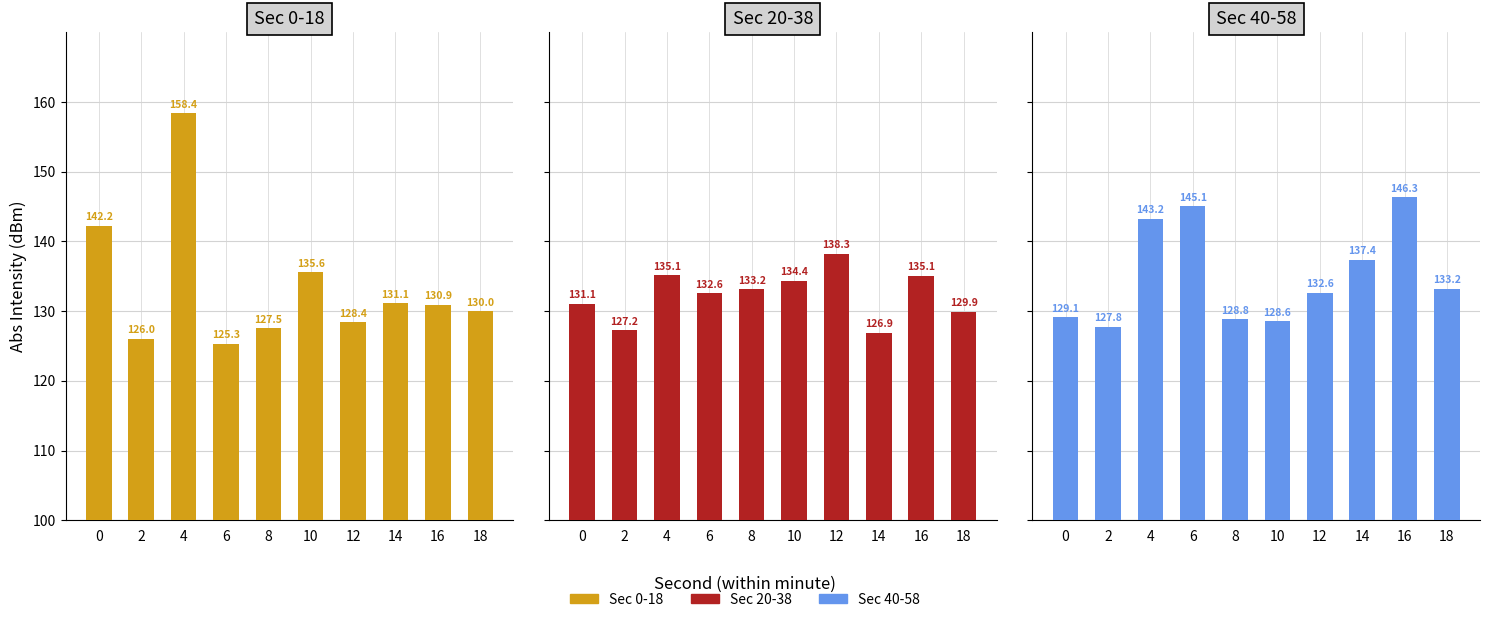

Reading left to right, list all the values displayed in this chart.

Sec 0-18: 0=142.2	2=126.0	4=158.4	6=125.3	8=127.5	10=135.6	12=128.4	14=131.1	16=130.9	18=130.0
Sec 20-38: 0=131.1	2=127.2	4=135.1	6=132.6	8=133.2	10=134.4	12=138.3	14=126.9	16=135.1	18=129.9
Sec 40-58: 0=129.1	2=127.8	4=143.2	6=145.1	8=128.8	10=128.6	12=132.6	14=137.4	16=146.3	18=133.2